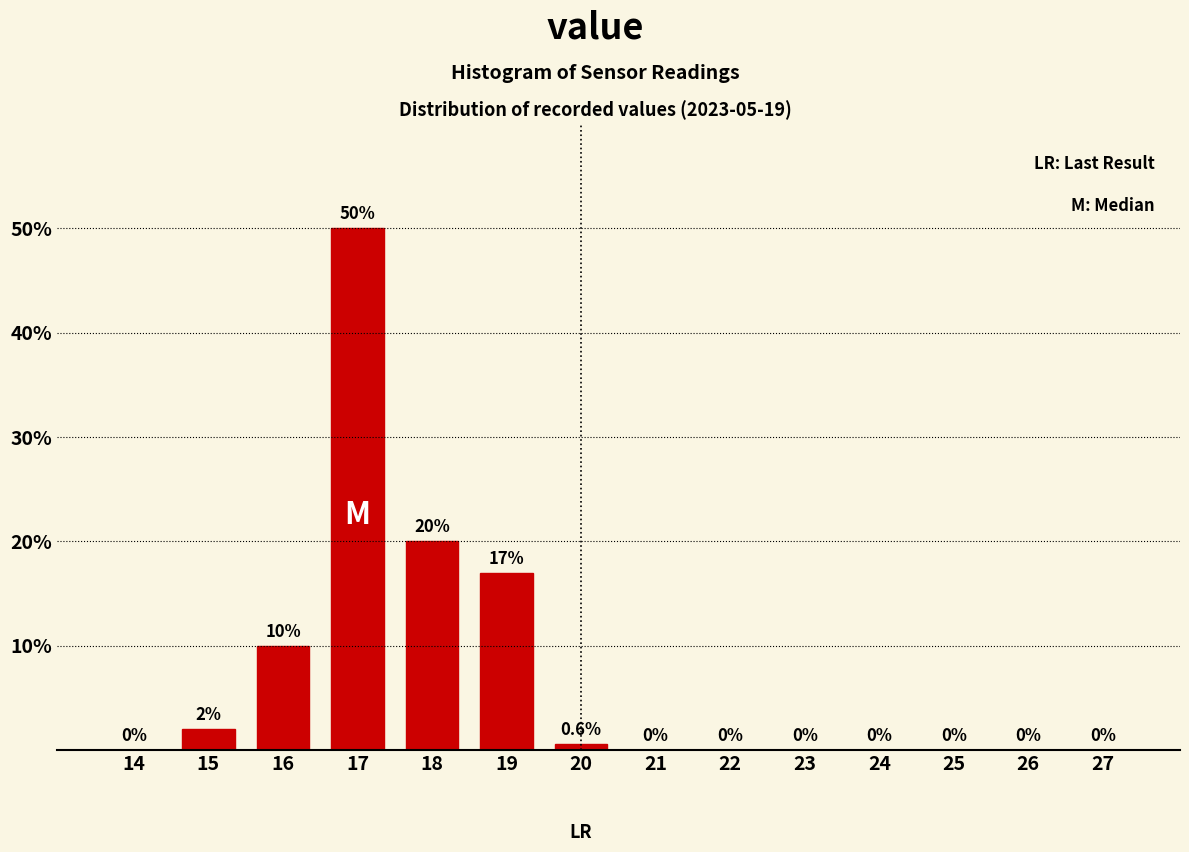

Reading left to right, list all the values displayed in this chart.

14=0.0	15=2.0	16=10.0	17=50.0	18=20.0	19=17.0	20=0.6	21=0.0	22=0.0	23=0.0	24=0.0	25=0.0	26=0.0	27=0.0